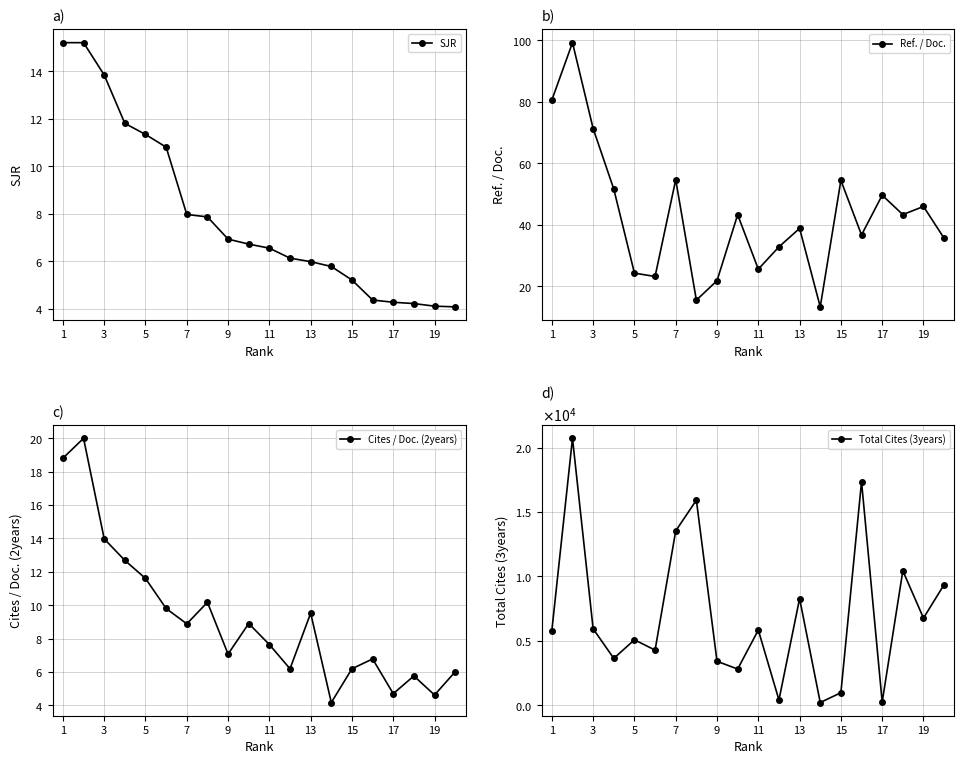

True or false: Total Cites (3years) and Cites / Doc. (2years) cross at least once.

False